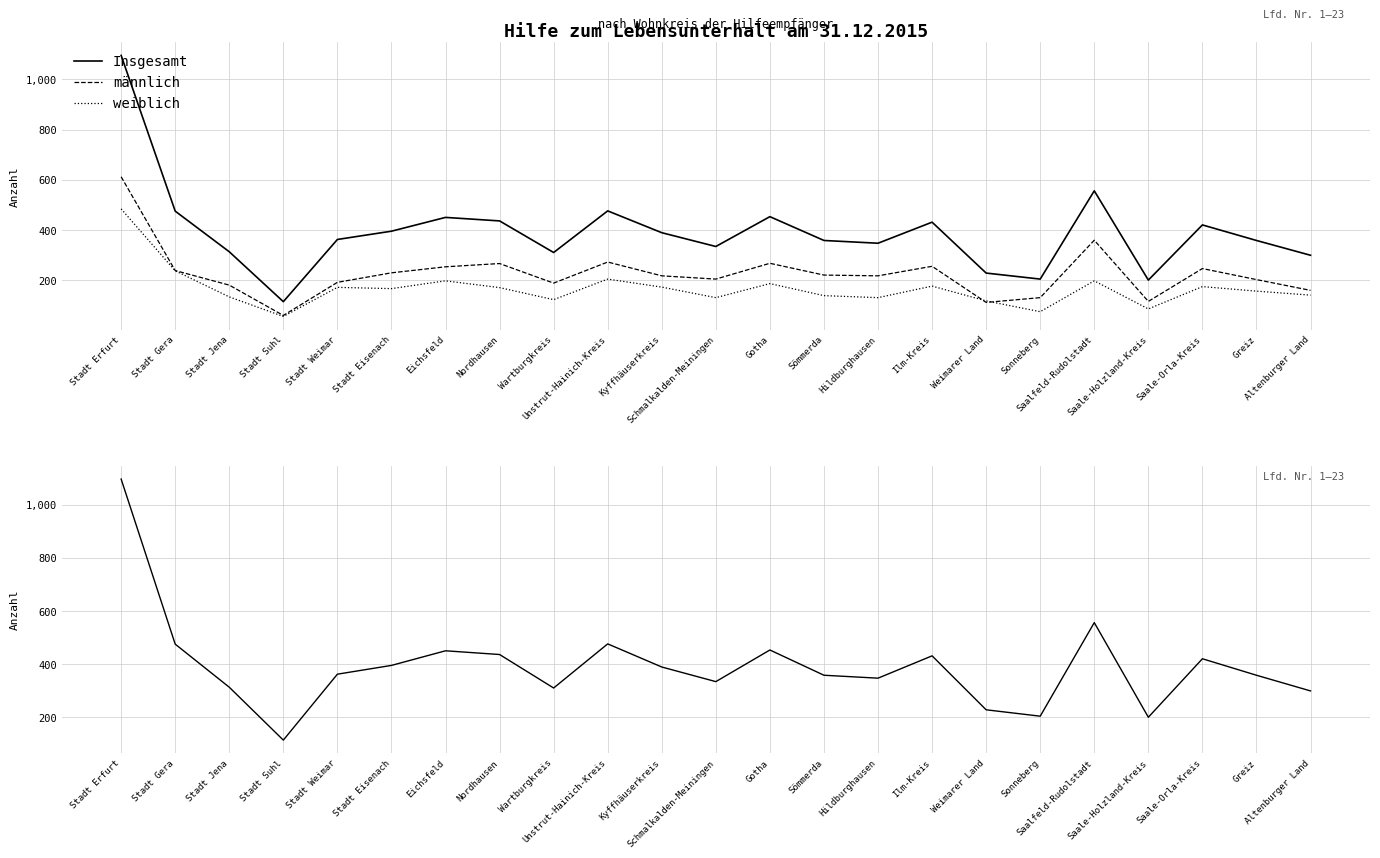

Which label corresponds to the smallest value in the chart?

Stadt Suhl